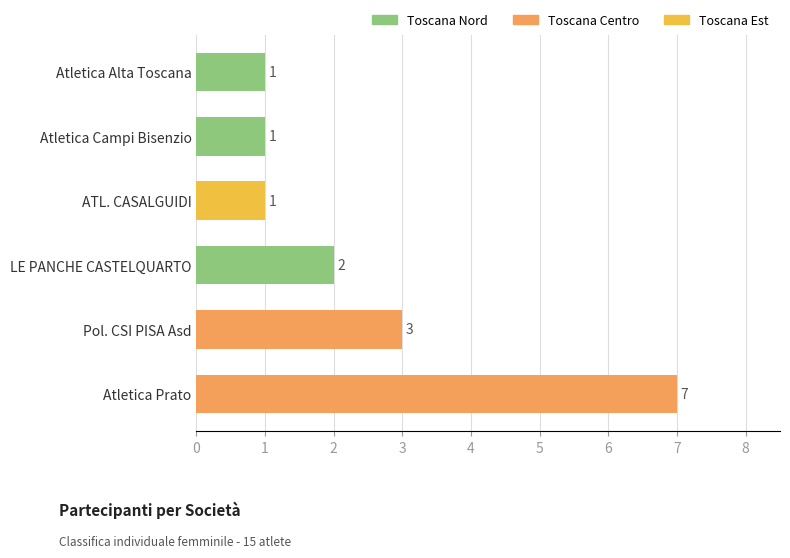

At which label is the value closest to 4?

Pol. CSI PISA Asd